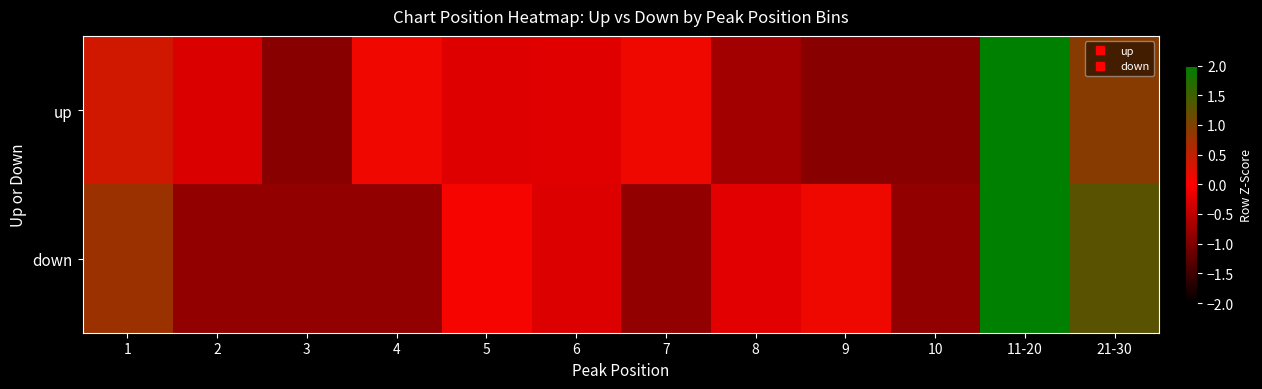

At which category does the chart reach its peak across all series?

11-20